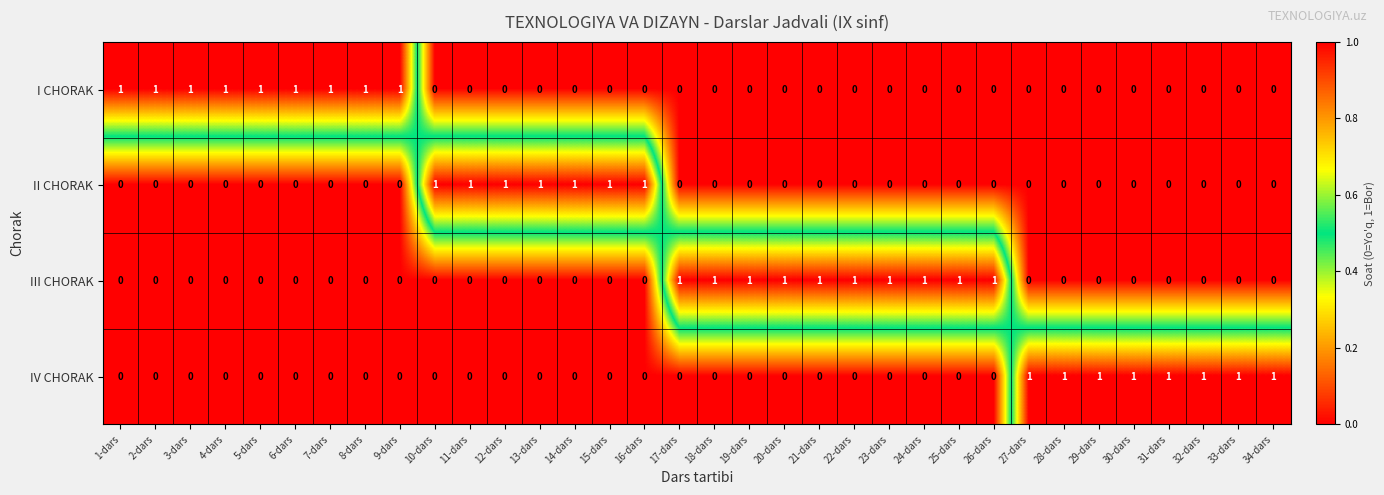

What is the spread (max minus min) of values at 5-dars?

1